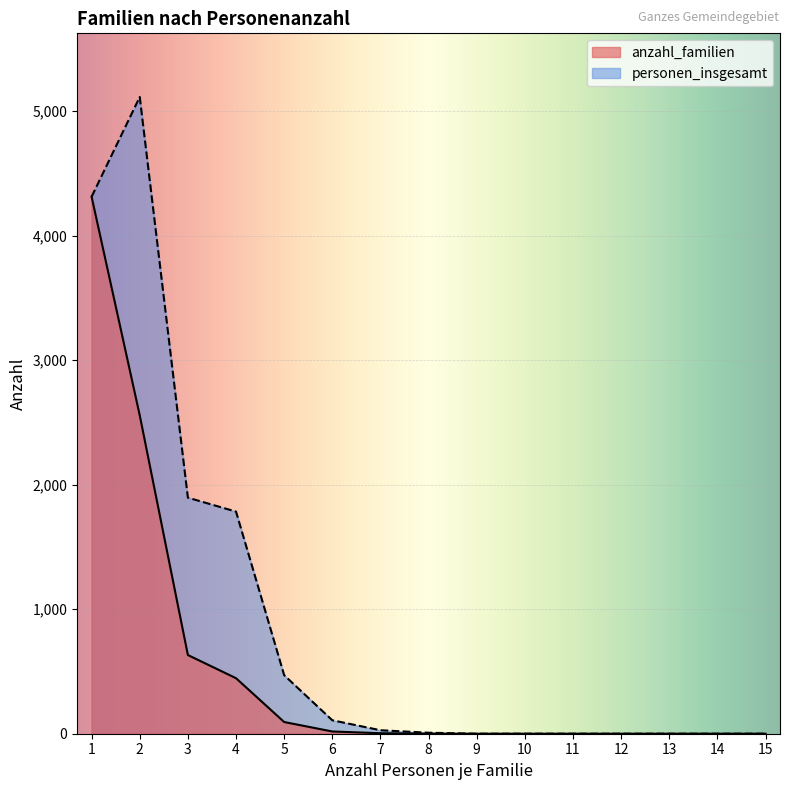

What is the difference between the maximum and minimum values in the personen_insgesamt series?

5114